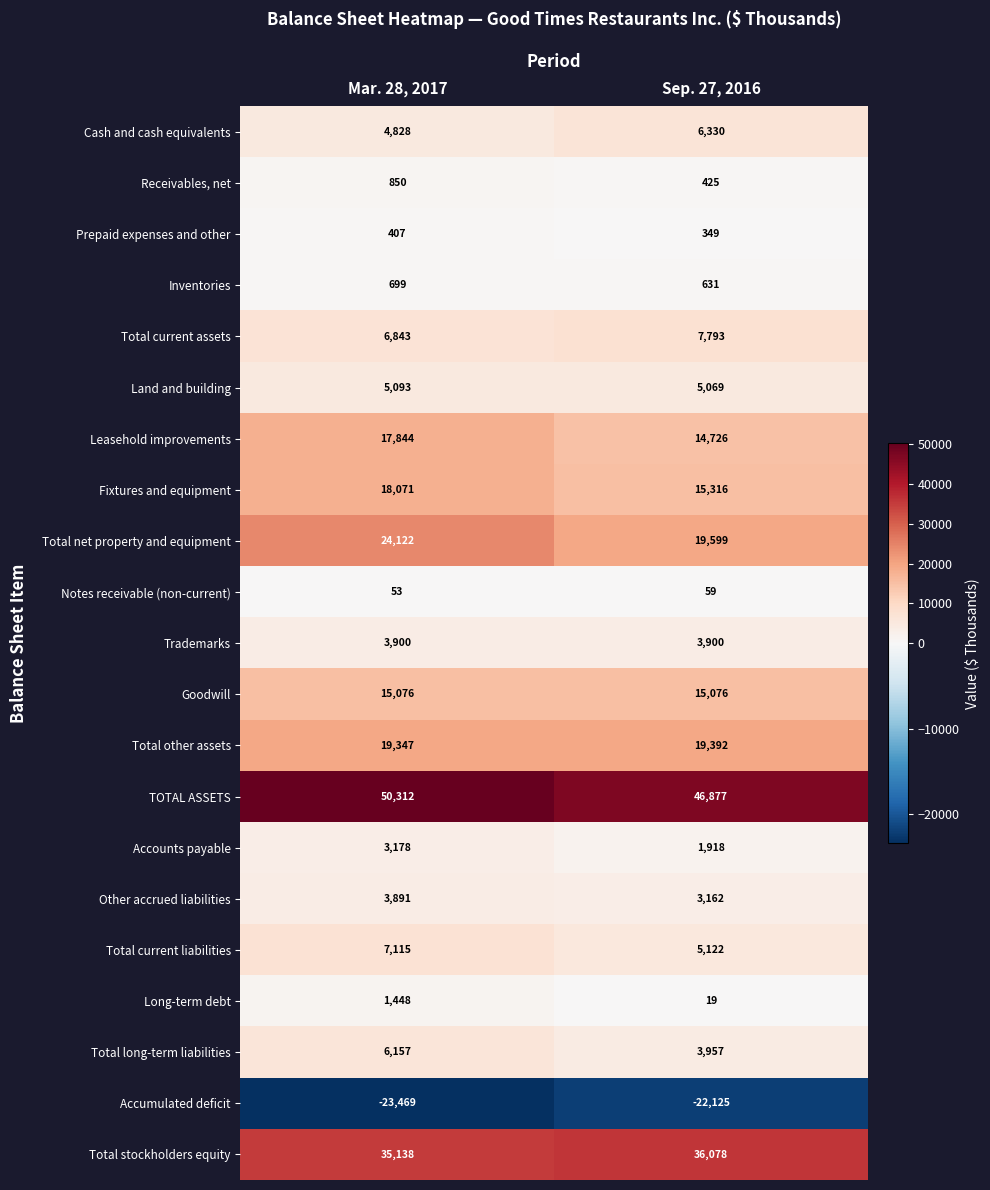

What is the smallest value displayed?

-23469